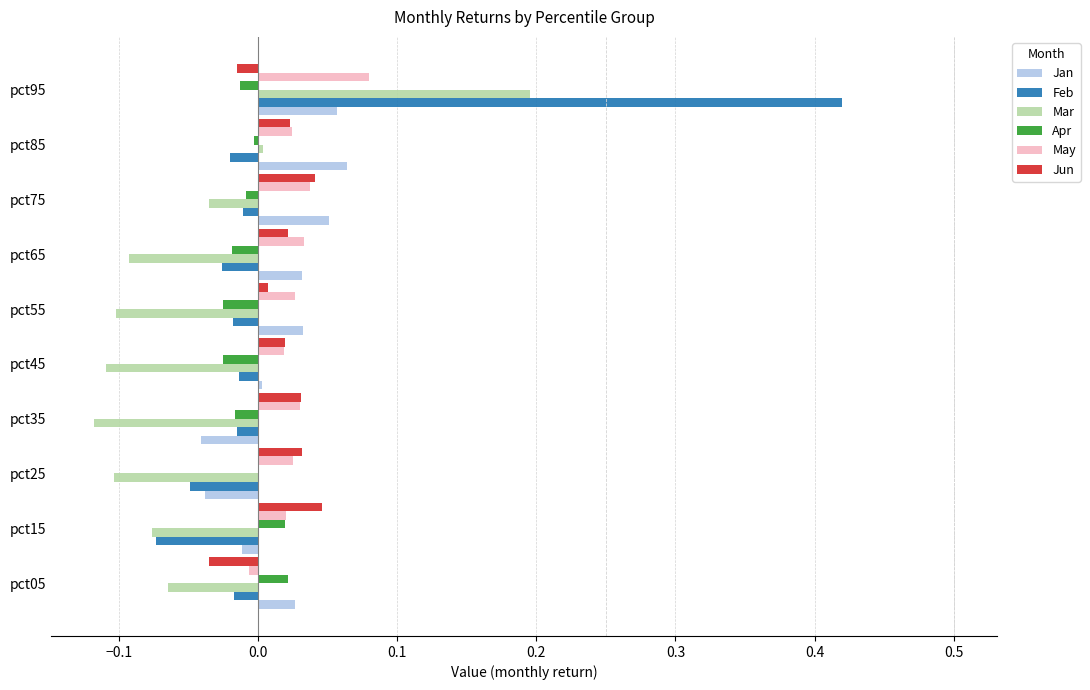

At which category is the sum across all series the highest?

pct95